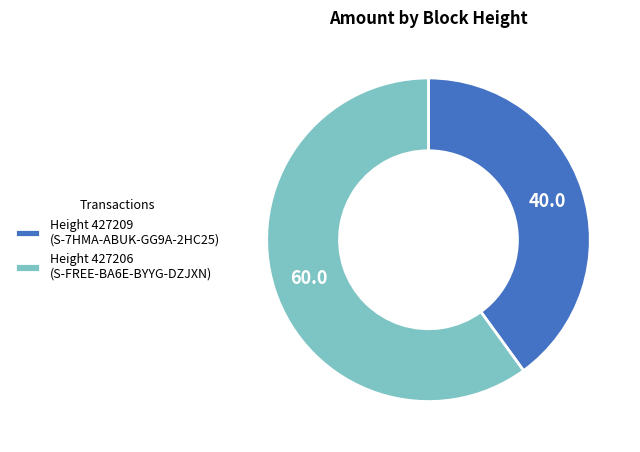

Do Height 427209 (S-7HMA-ABUK-GG9A-2HC25) and Height 427206 (S-FREE-BA6E-BYYG-DZJXN) together represent more than half of the pie?

Yes